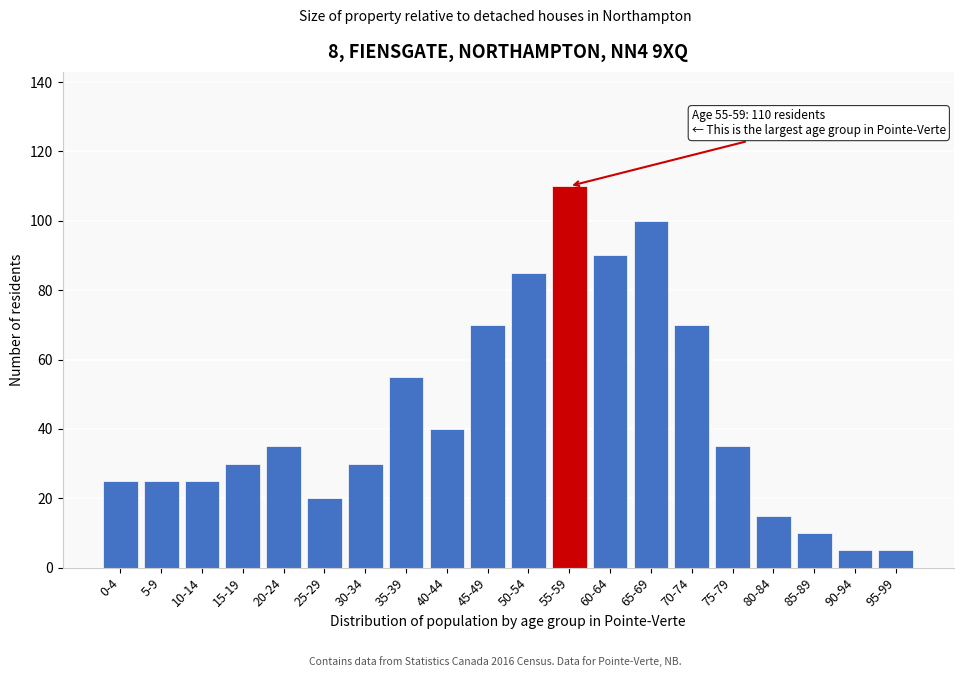

Reading left to right, extract all data points from this chart.

0-4=25	5-9=25	10-14=25	15-19=30	20-24=35	25-29=20	30-34=30	35-39=55	40-44=40	45-49=70	50-54=85	55-59=110	60-64=90	65-69=100	70-74=70	75-79=35	80-84=15	85-89=10	90-94=5	95-99=5